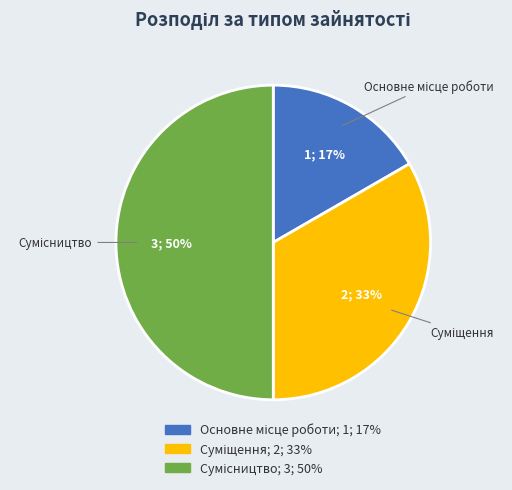

To the nearest percent, what is the difference between the largest and smallest slice percentages?

33%